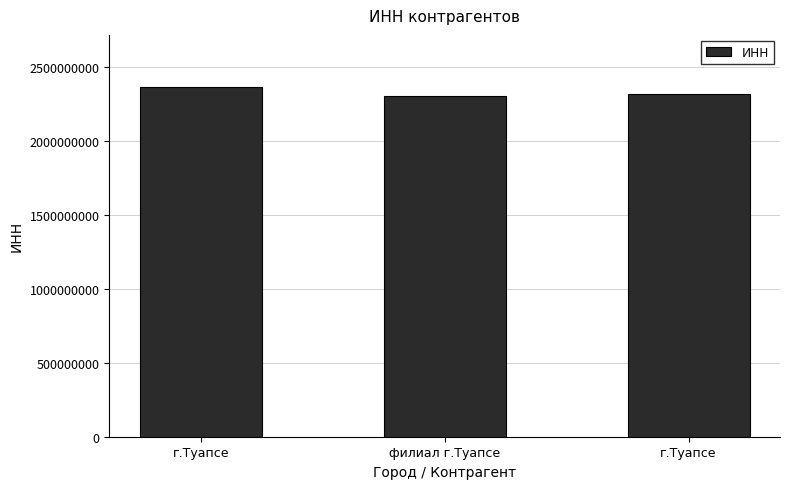

How many categories are shown in the chart?

3